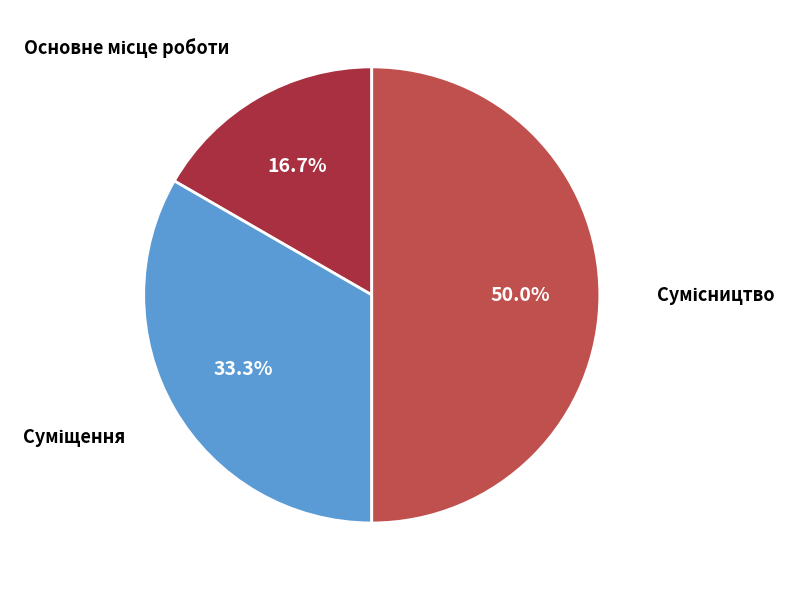

How many slices are in this pie chart?

3